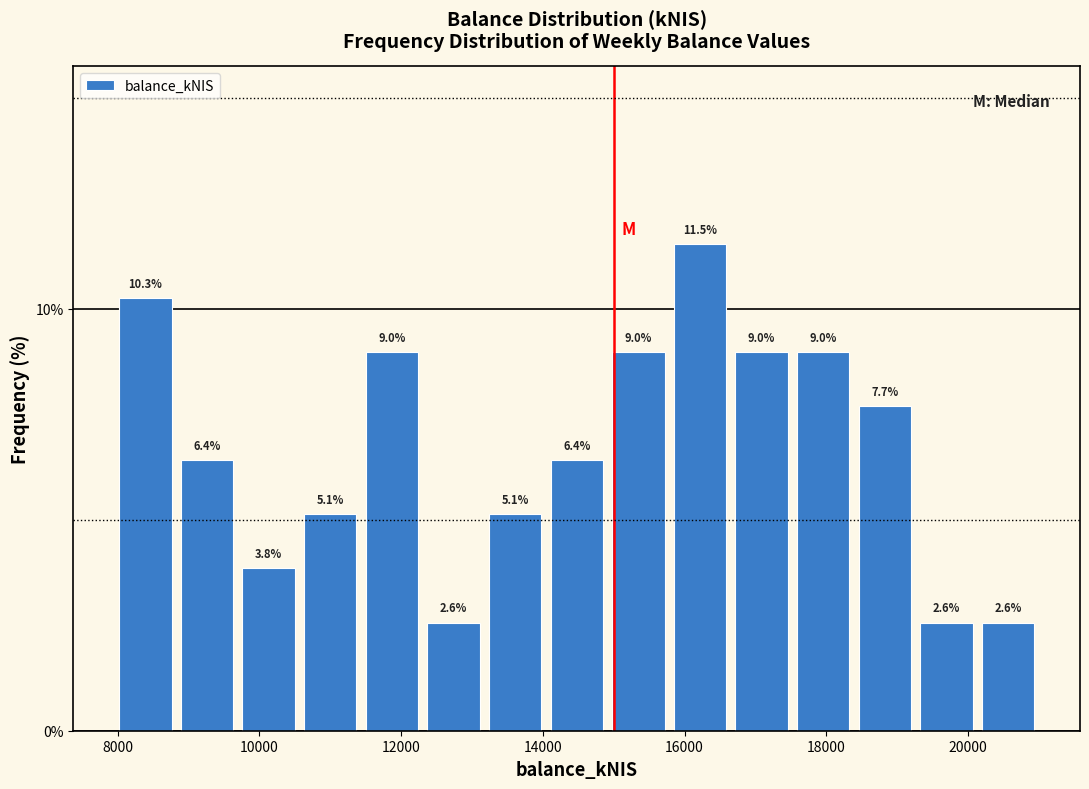

Over which range of the x-axis is the bar tallest?

15800 to 16600